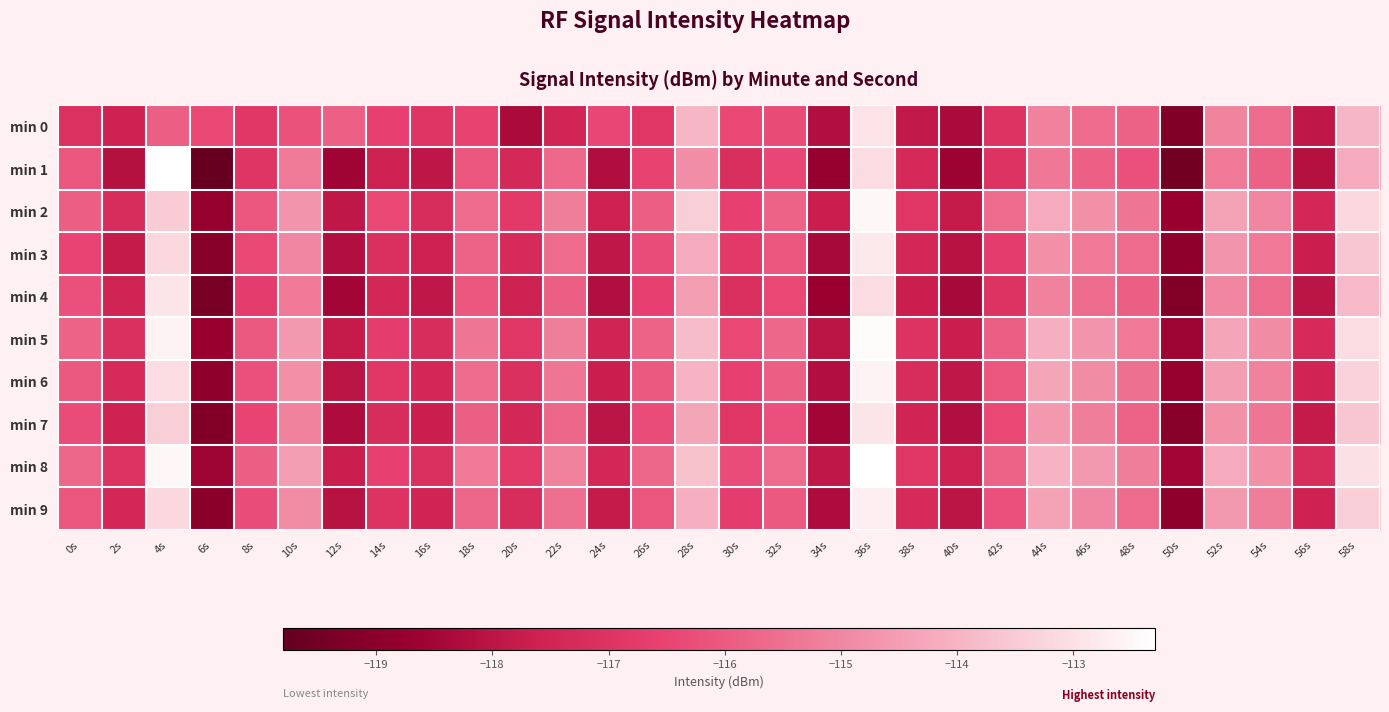

What is the total value across all series at 16s?

-1174.5